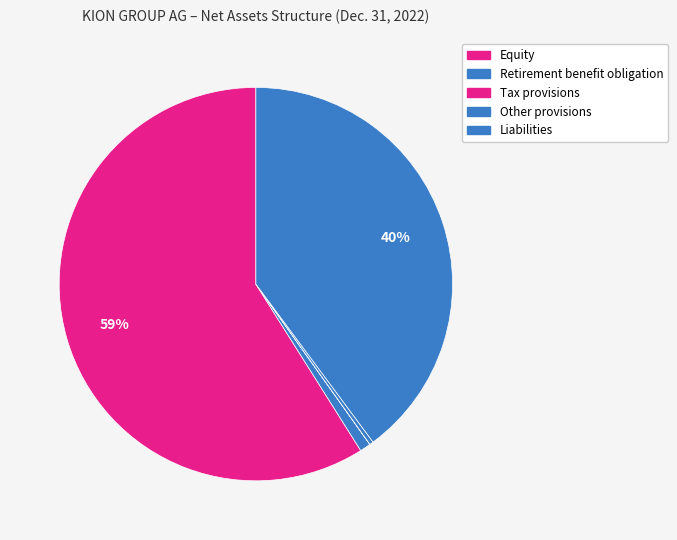

Which slice is the smallest?

Tax provisions